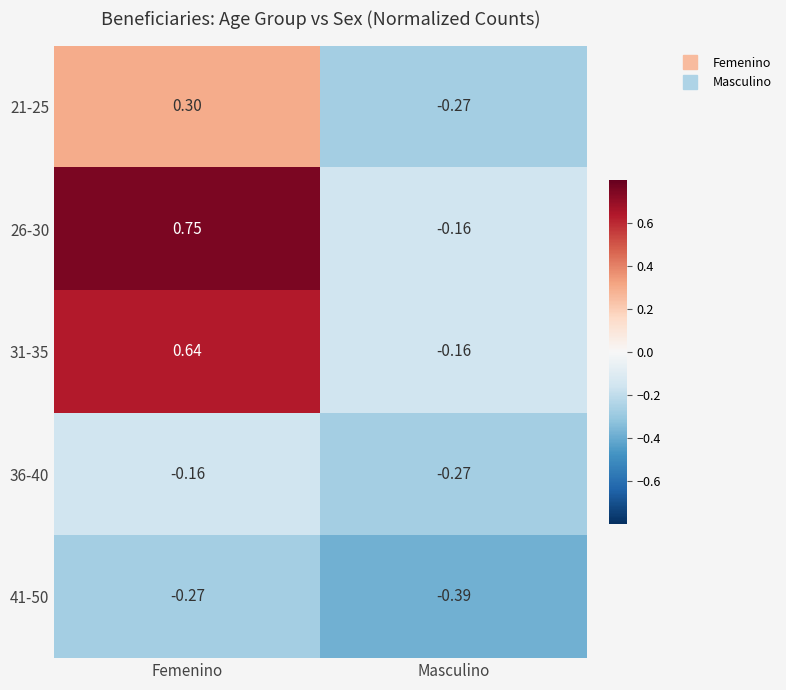

How many values in 21-25 are above zero?

1